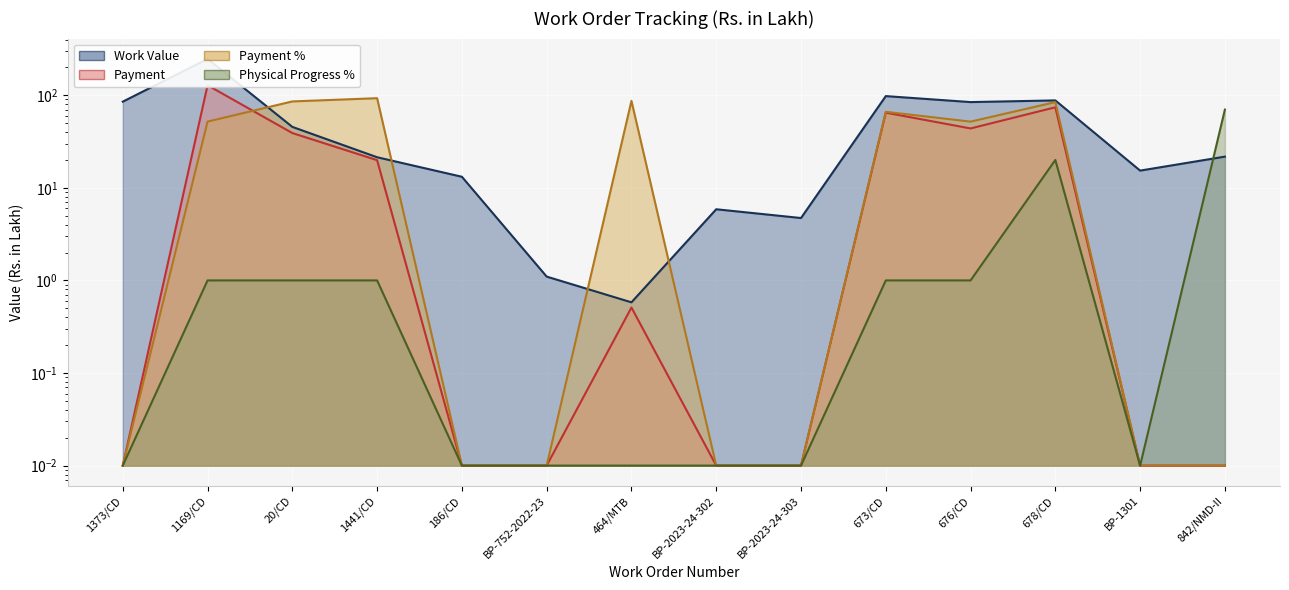

Reading left to right, what are all the values shown in this chart?

Work Value: 85.3	246.9	45.5	21.4	13.2	1.1	0.6	5.9	4.7	97.9	84.4	88.0	15.3	21.7
Payment: 0.0	128.2	39.0	19.9	0.0	0.0	0.5	0.0	0.0	64.9	43.8	74.1	0.0	0.0
Payment %: 0.0	51.9	85.8	92.9	0.0	0.0	87.0	0.0	0.0	66.3	51.9	84.3	0.0	0.0
Physical Progress %: 0.0	1.0	1.0	1.0	0.0	0.0	0.0	0.0	0.0	1.0	1.0	20.0	0.0	70.0